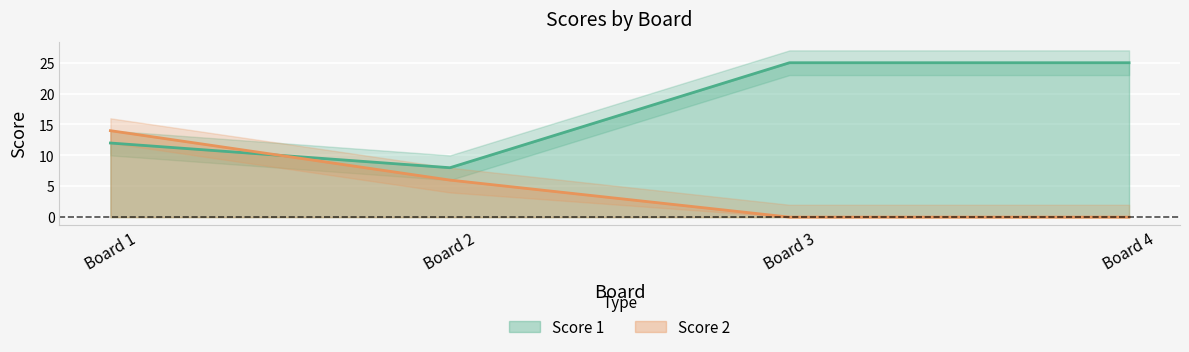

Which series ends up on top after the final intersection of Score 1 and Score 2?

Score 1